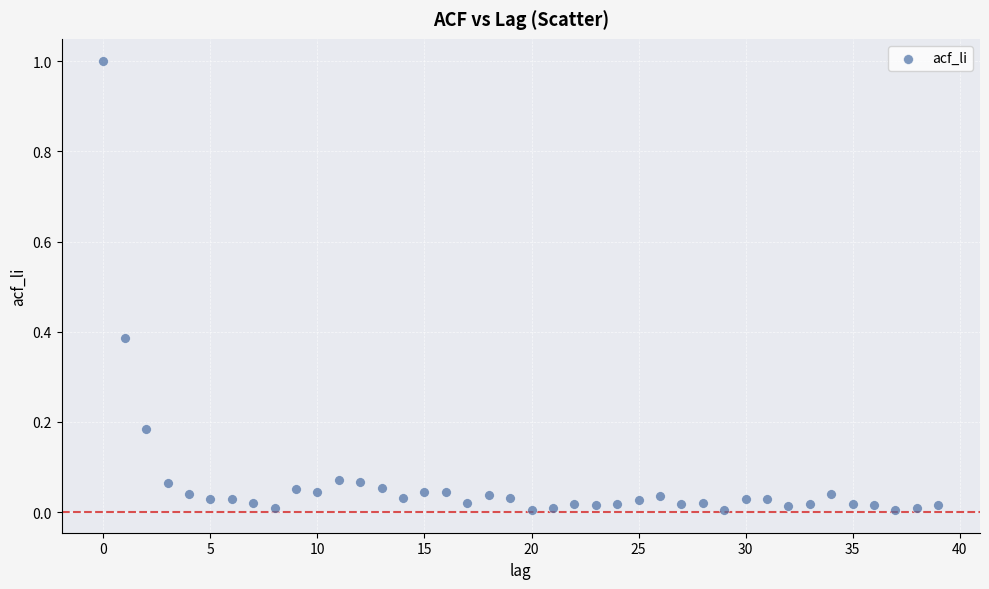

What is the range of Y values (max minus min)?

1.0